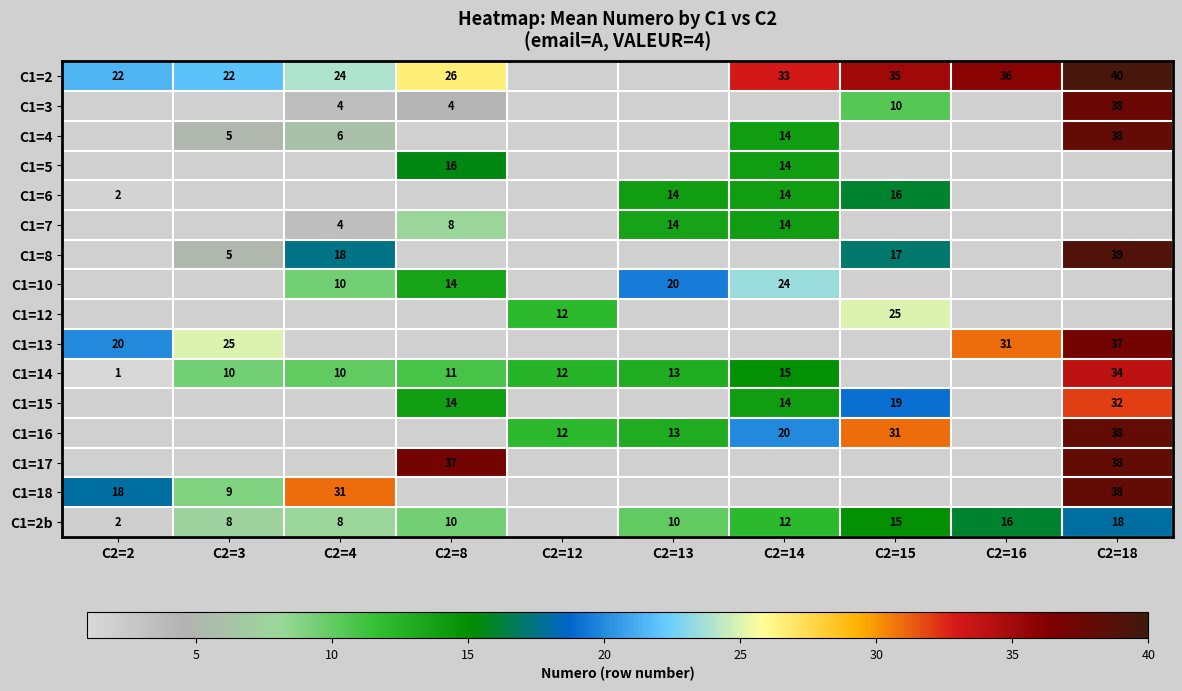

The C1=14 series shows 10.0 at C2=3. True or false?

True